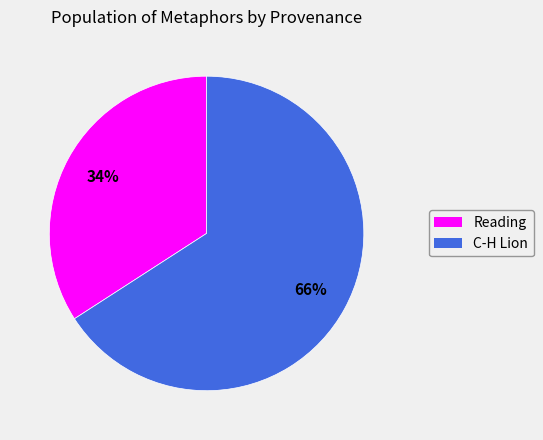

What is the largest slice in the pie chart?

C-H Lion